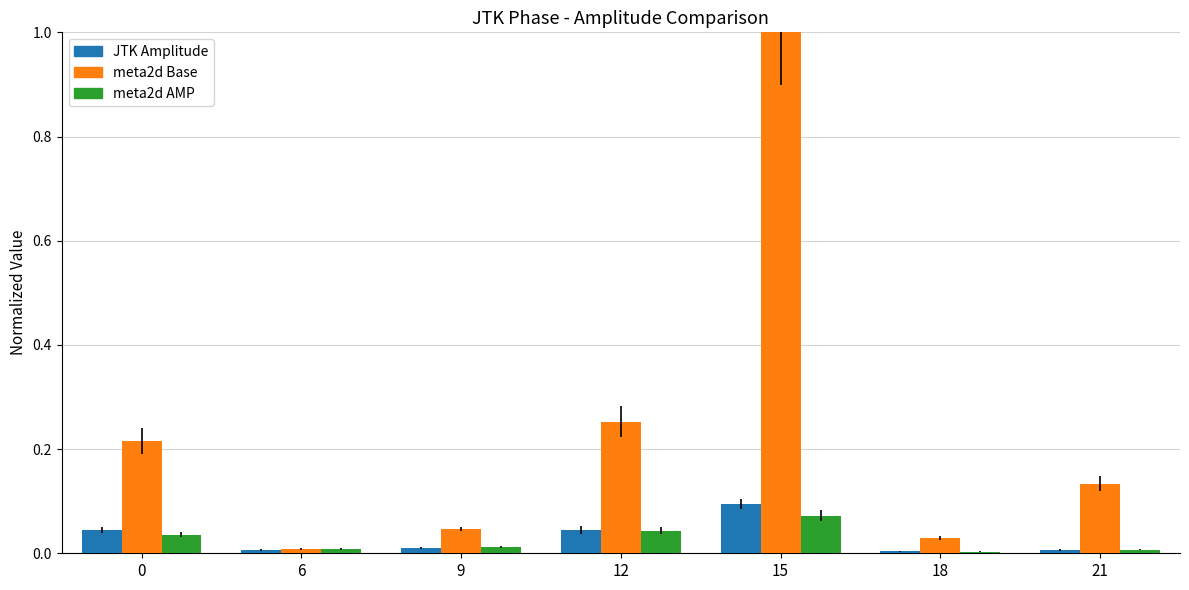

At which category is the sum across all series the highest?

15